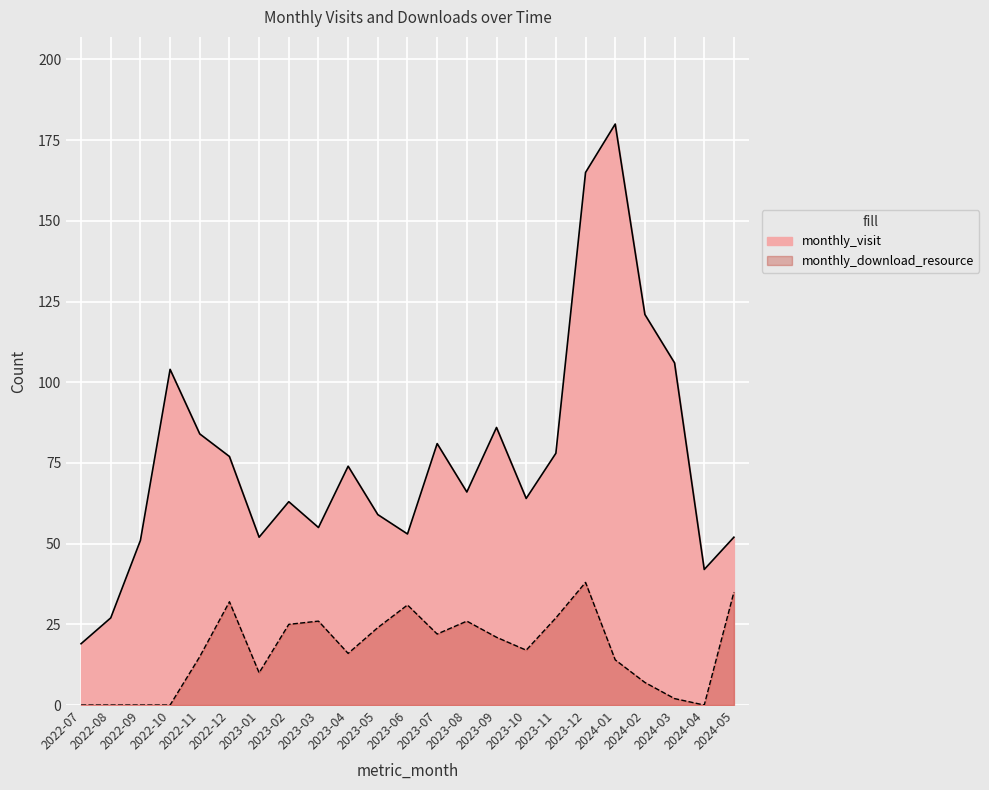

At which category does the chart reach its minimum across all series?

2022-07